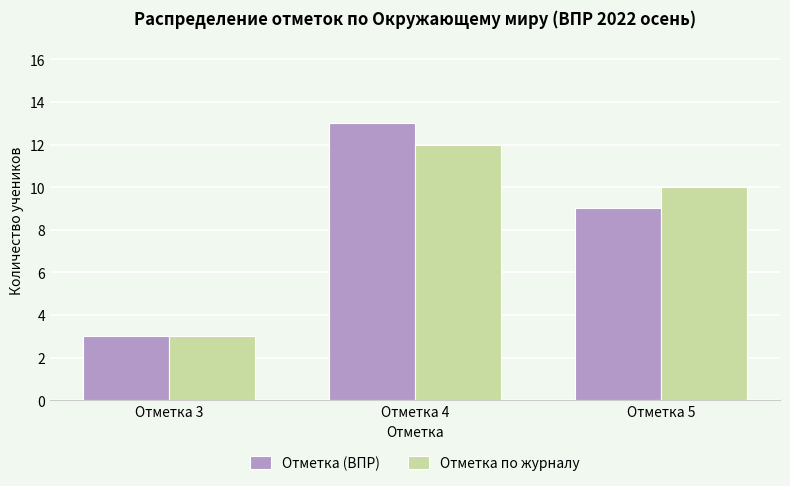

Which category has the highest value in the Отметка по журналу series?

Отметка 4